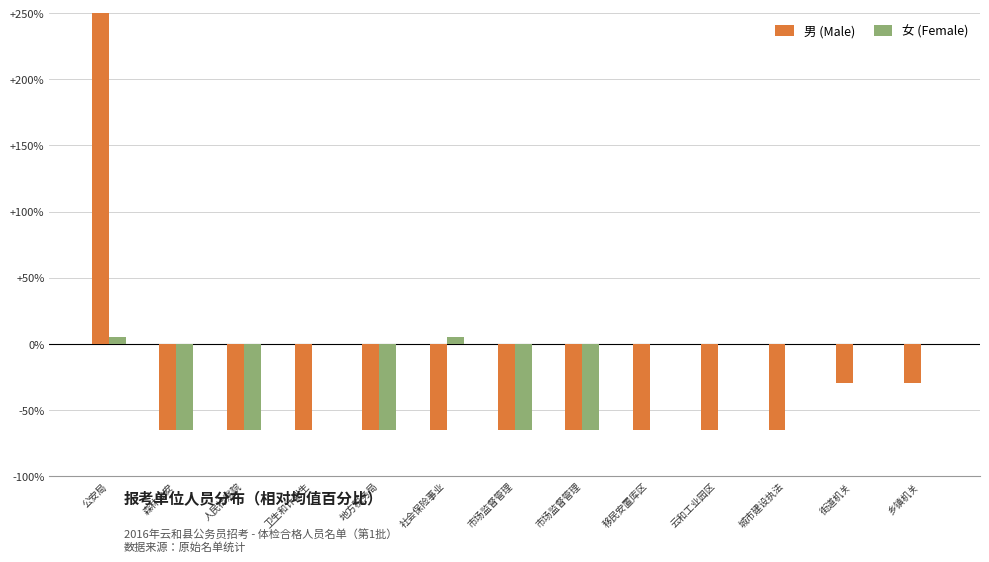

What is the spread (max minus min) of values at 乡镇机关?

29.7